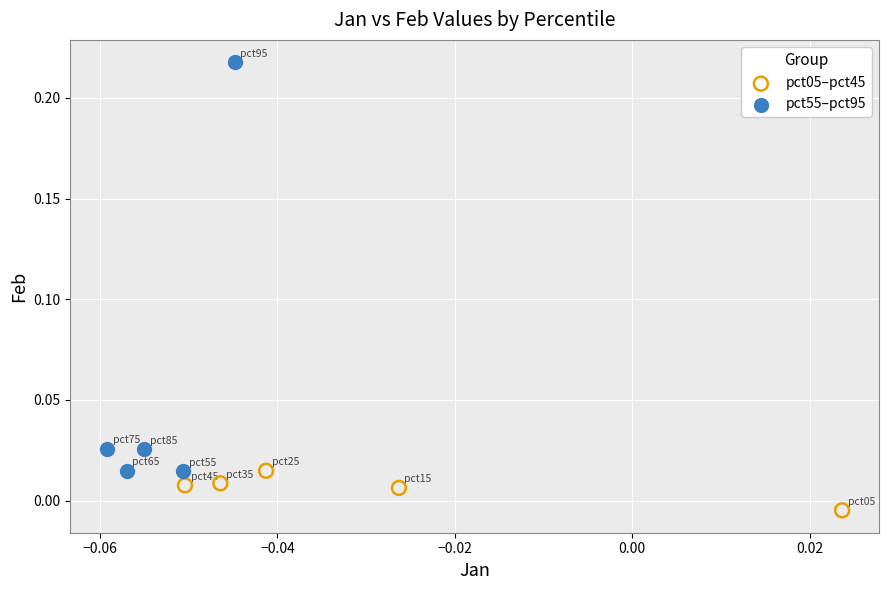

Which series contains the highest Y value?

pct55–pct95